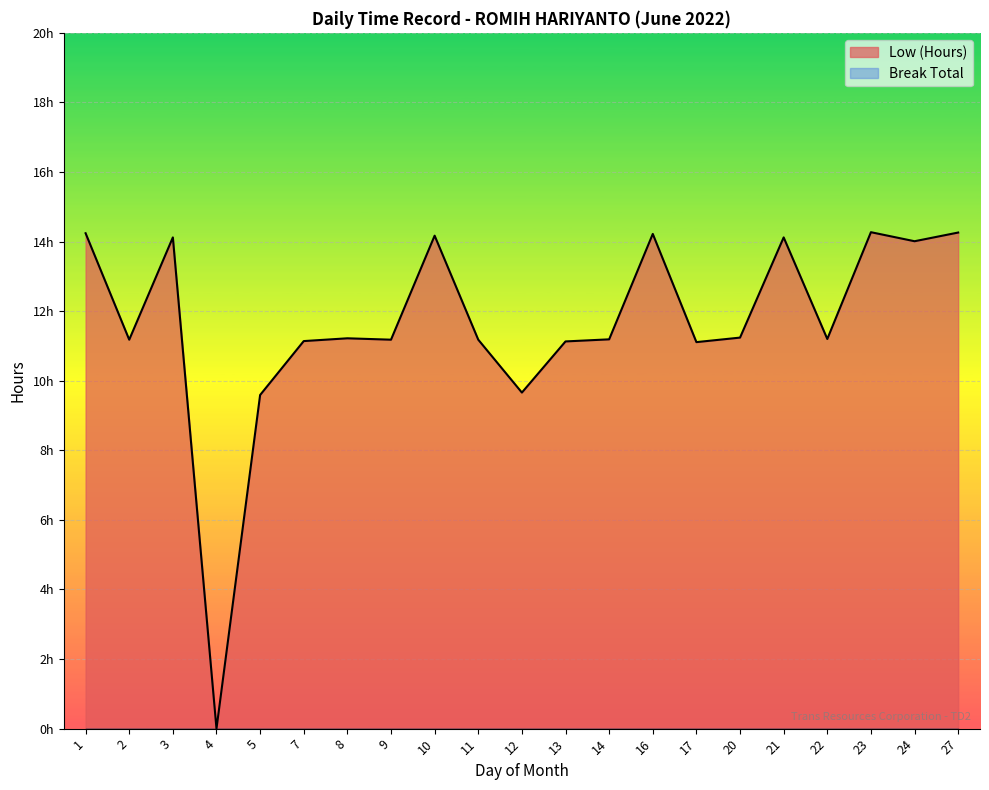

Which label corresponds to the smallest value in the chart?

4